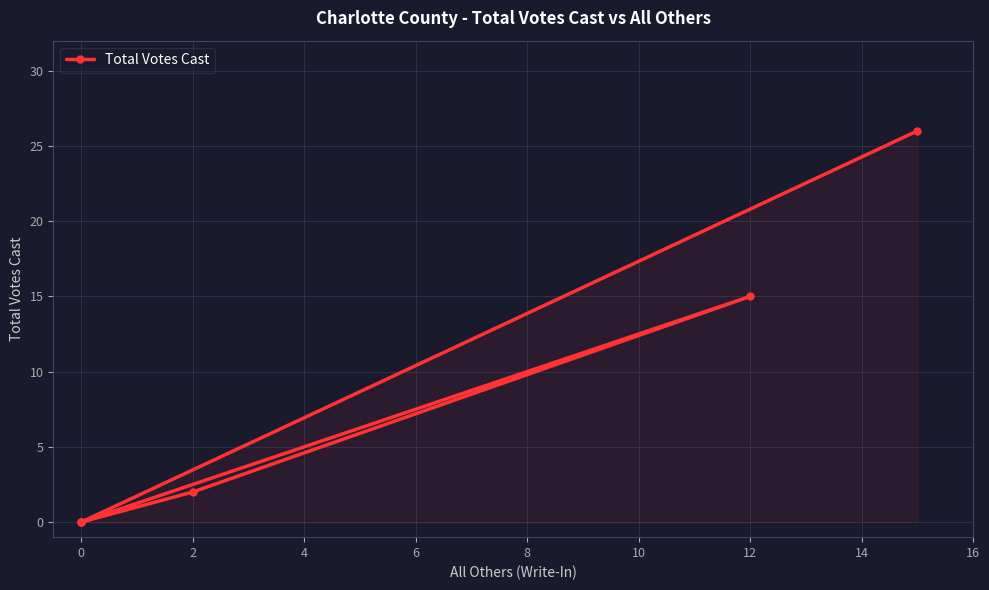

How many interior local peaks (higher than both neighbors) does the data have?

1